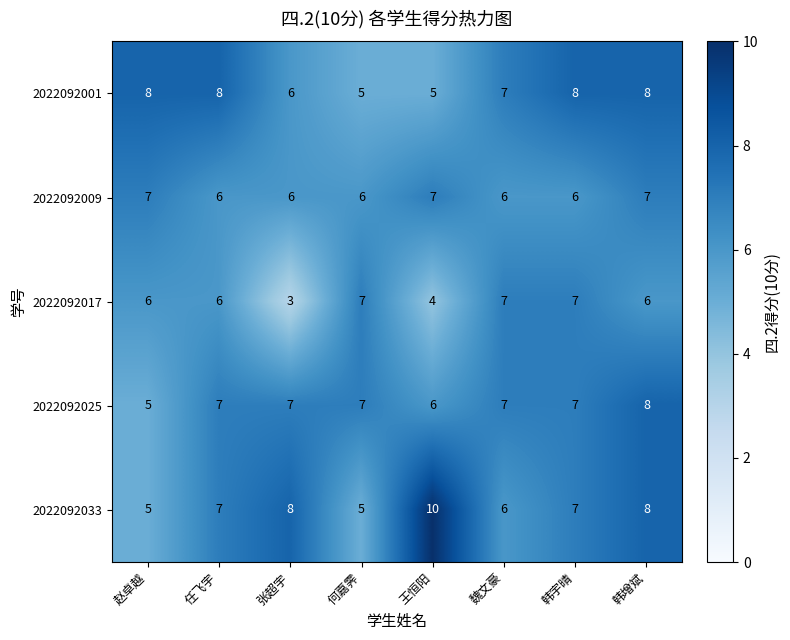

How many distinct data groups are displayed?

5